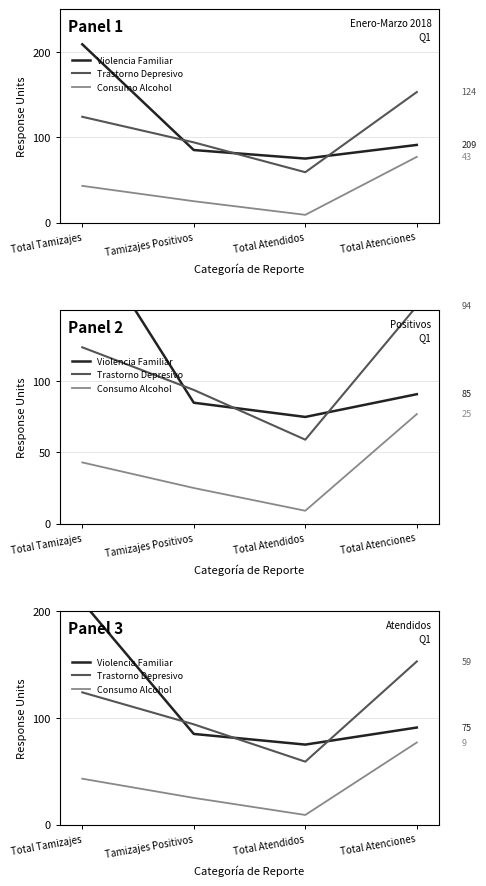

At which label does Trastorno Depresivo first exceed 124?

Total Atenciones